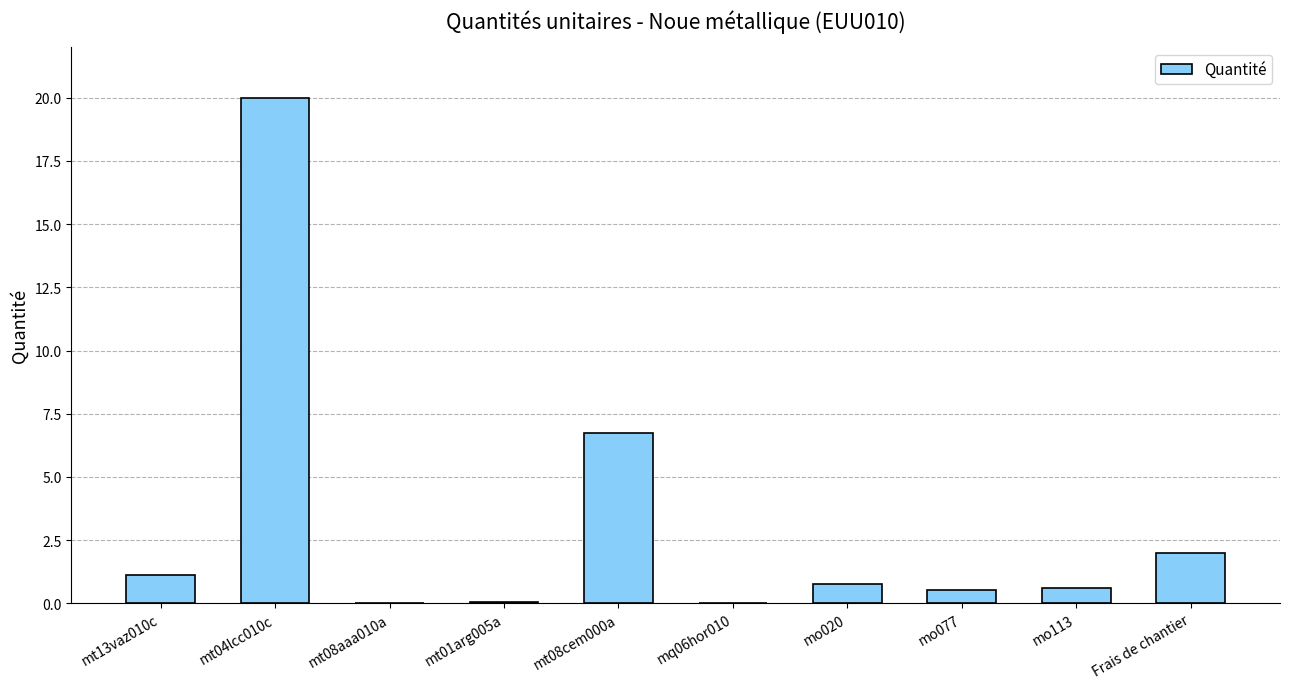

What is the maximum value shown in the chart?

20.0